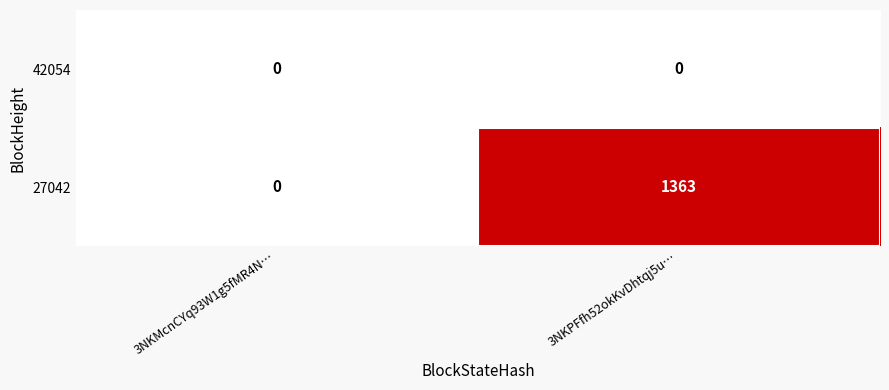

Reading right to left, what are all the values shown in this chart?

42054: 0	0
27042: 1363	0